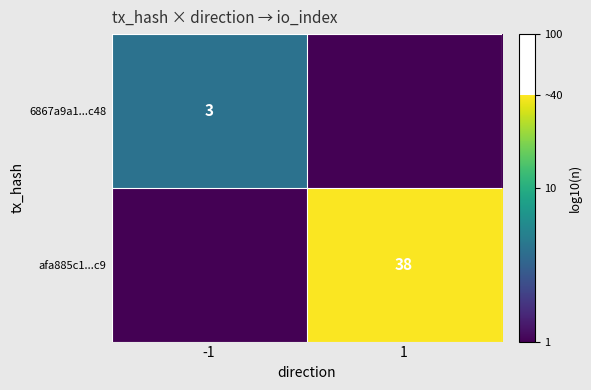

Which category has the lowest value across all series?

1